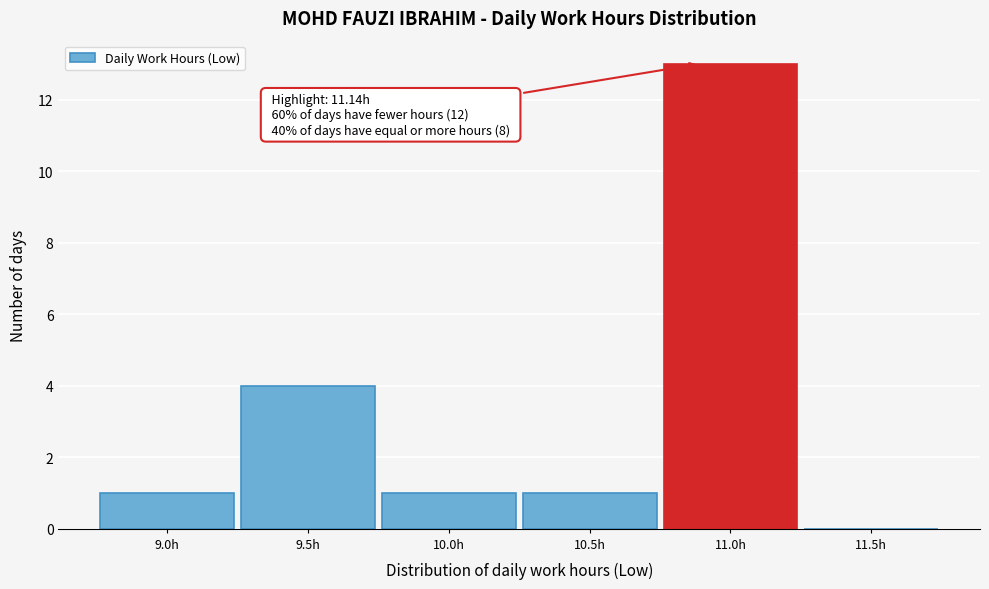

Reading left to right, extract all data points from this chart.

9.0h=1	9.5h=4	10.0h=1	10.5h=1	11.0h=13	11.5h=0